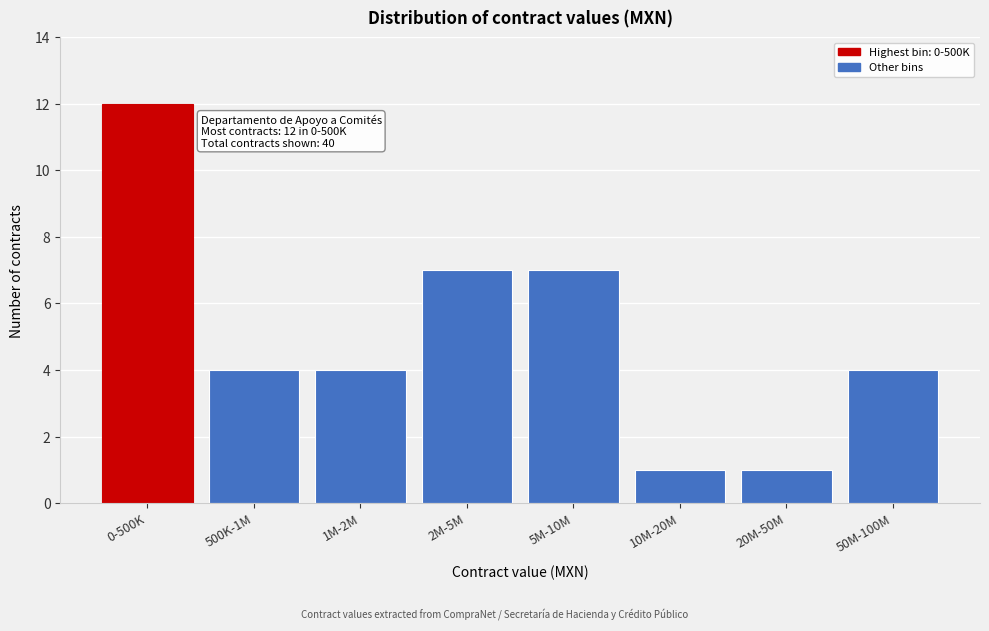

Reading left to right, what are all the values shown in this chart?

12	4	4	7	7	1	1	4